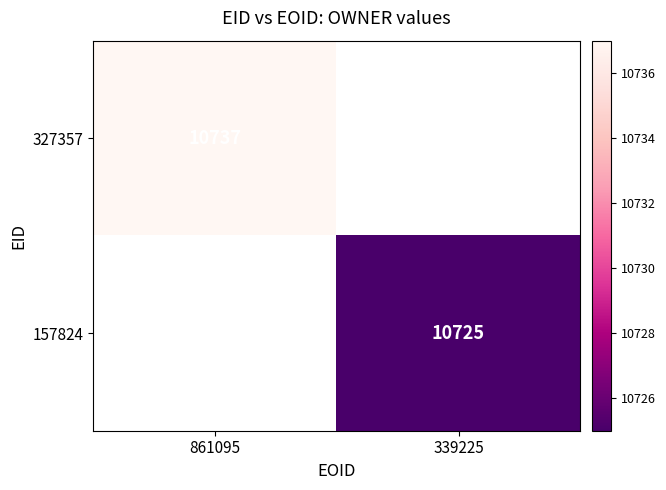

The 327357 series shows 10737 at 861095. True or false?

True